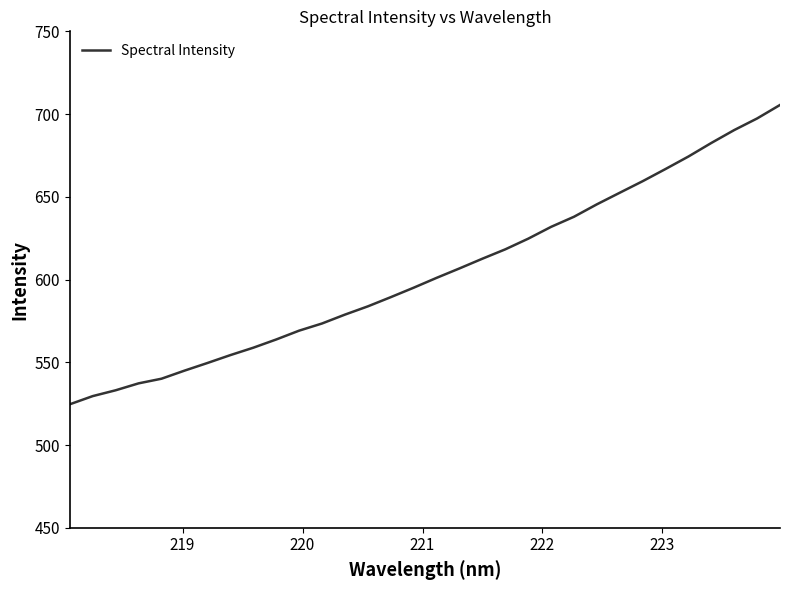

What is the minimum value shown in the chart?

524.6